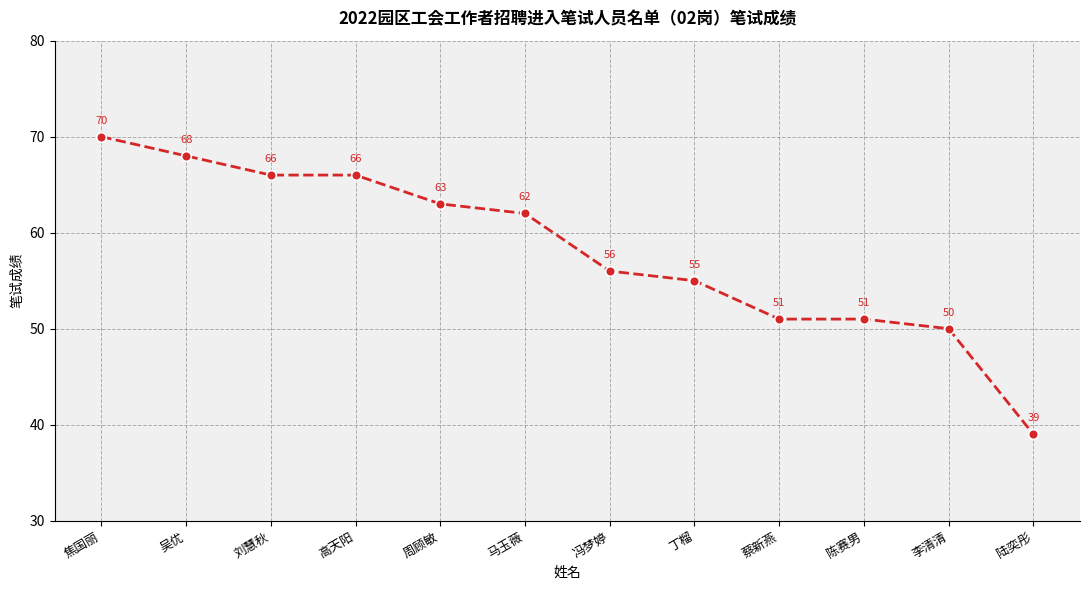

How many distinct data groups are displayed?

1